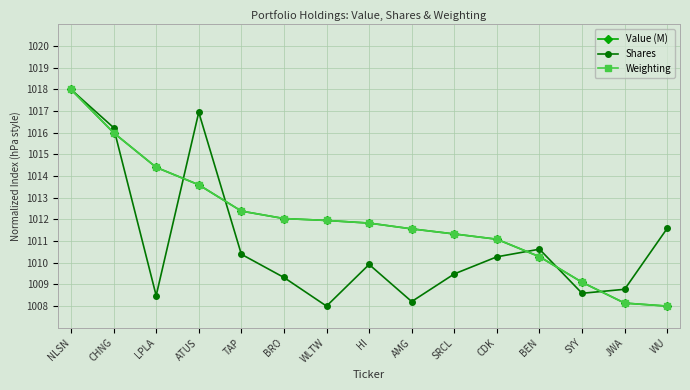

Which series changed the most between TAP and BRO?

Shares